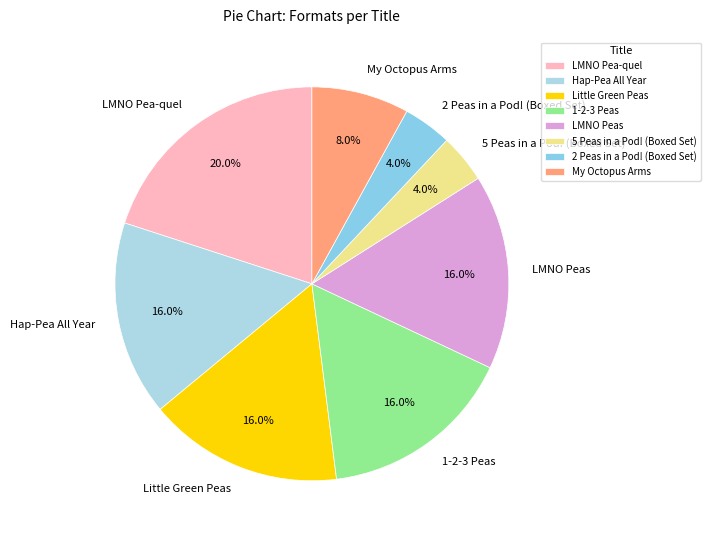

Is it true that LMNO Peas is 16% of the pie?

True